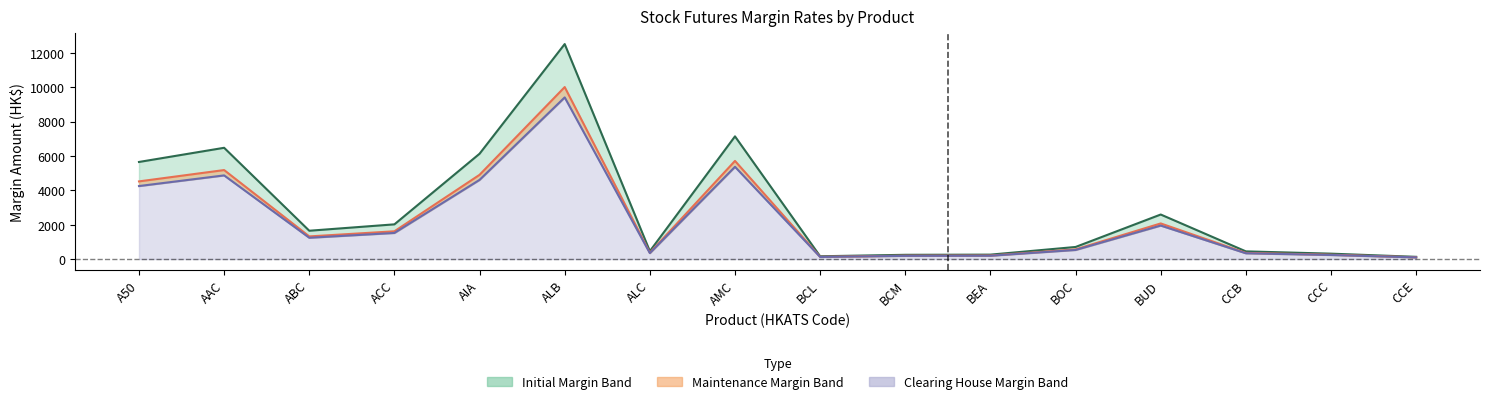

Reading left to right, list all the values displayed in this chart.

Initial: 5652	6477	1649	2021	6131	12515	460	7142	163	248	258	704	2593	448	315	130
Maintenance: 4521	5181	1319	1616	4904	10012	368	5713	130	198	206	563	2074	358	252	104
Clearing House: 4250	4870	1240	1520	4610	9410	346	5370	123	187	194	530	1950	337	237	98